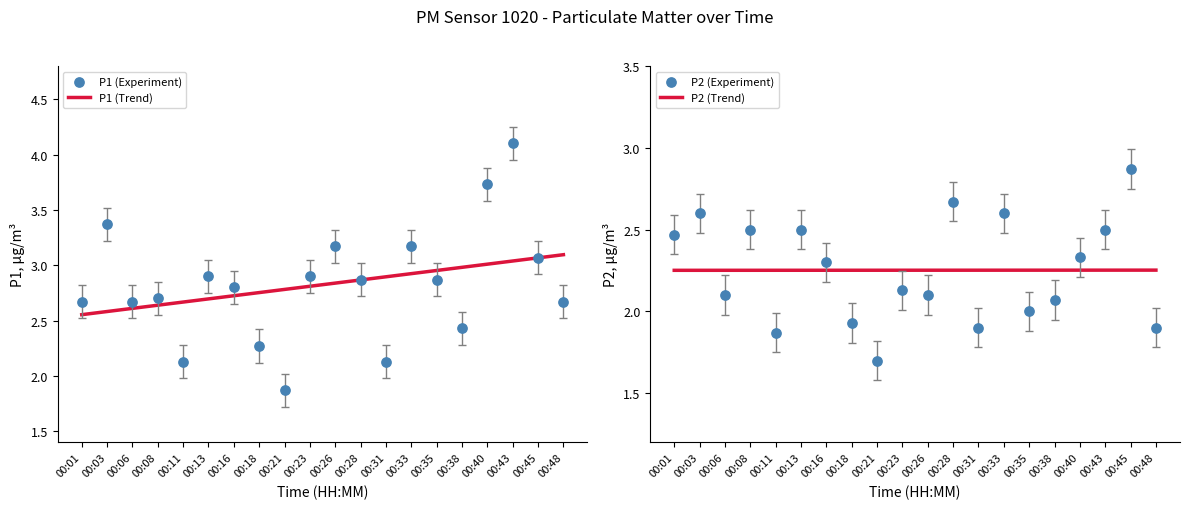

What are all the series names shown in the legend?

P1 (Trend), P1 (Experiment), P2 (Trend), P2 (Experiment)